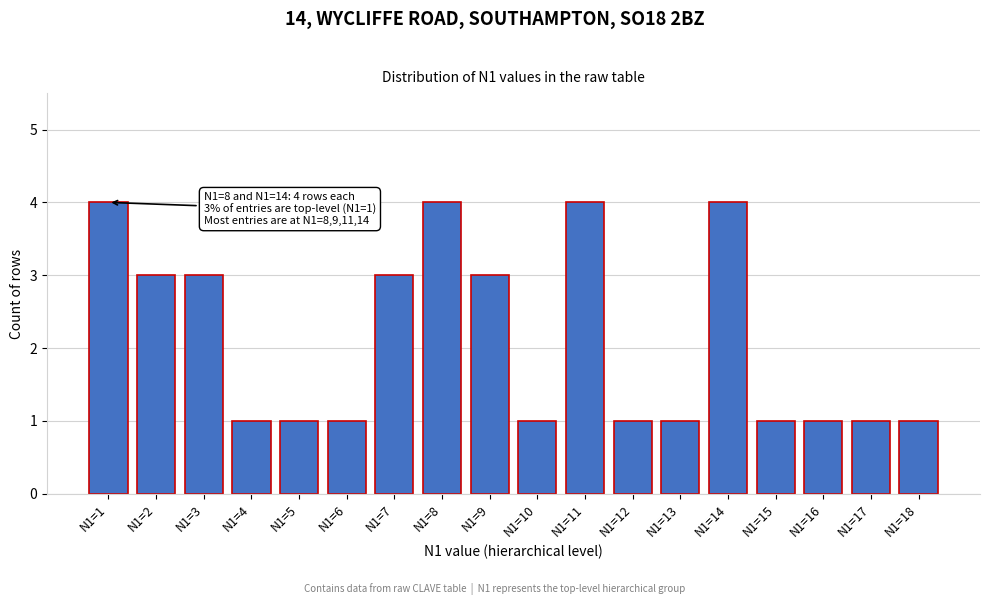

Reading left to right, list all the values displayed in this chart.

4	3	3	1	1	1	3	4	3	1	4	1	1	4	1	1	1	1